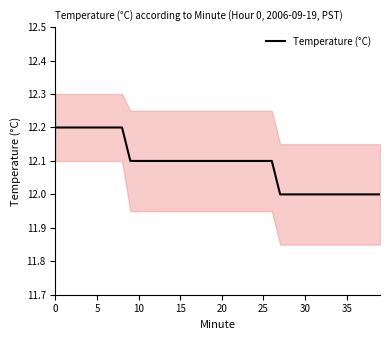

True or false: there are more than 2 points higher than both neighbors.

False